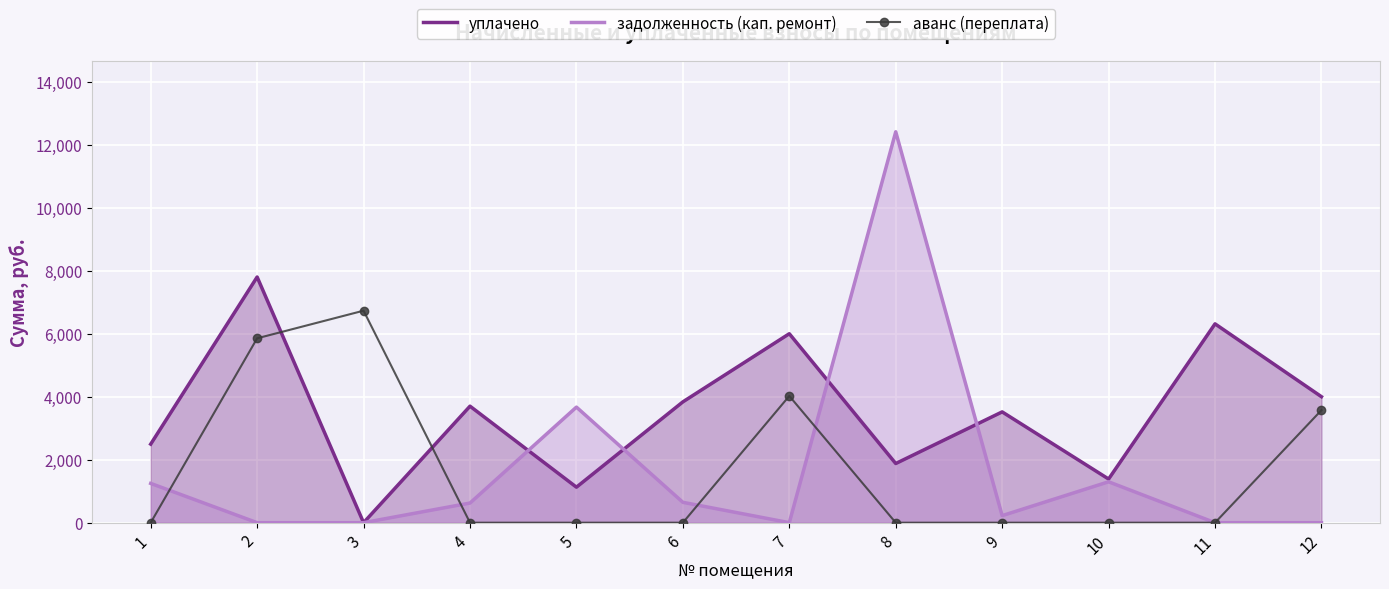

Rank the series by their maximum value, from highest to lowest.

задолженность (кап. ремонт), уплачено, аванс (переплата)